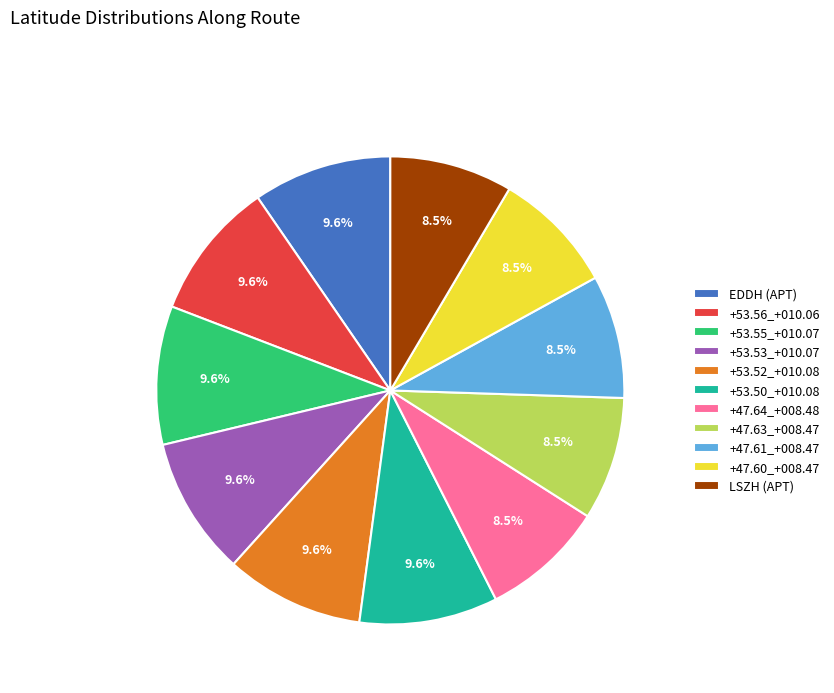

True or false: +53.52_+010.08 accounts for 1% of the total.

False